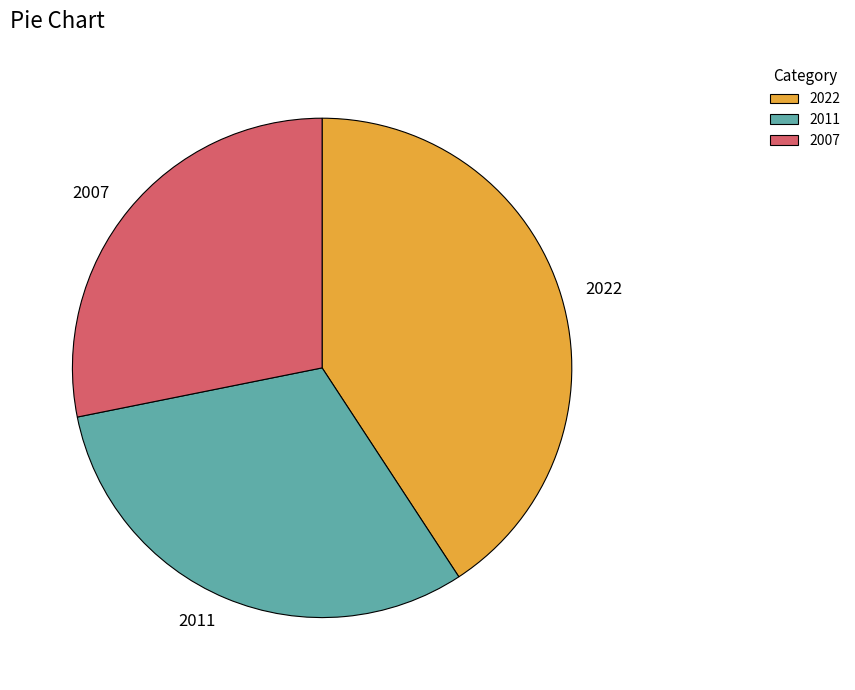

Does 2011 represent more than half of the total?

No